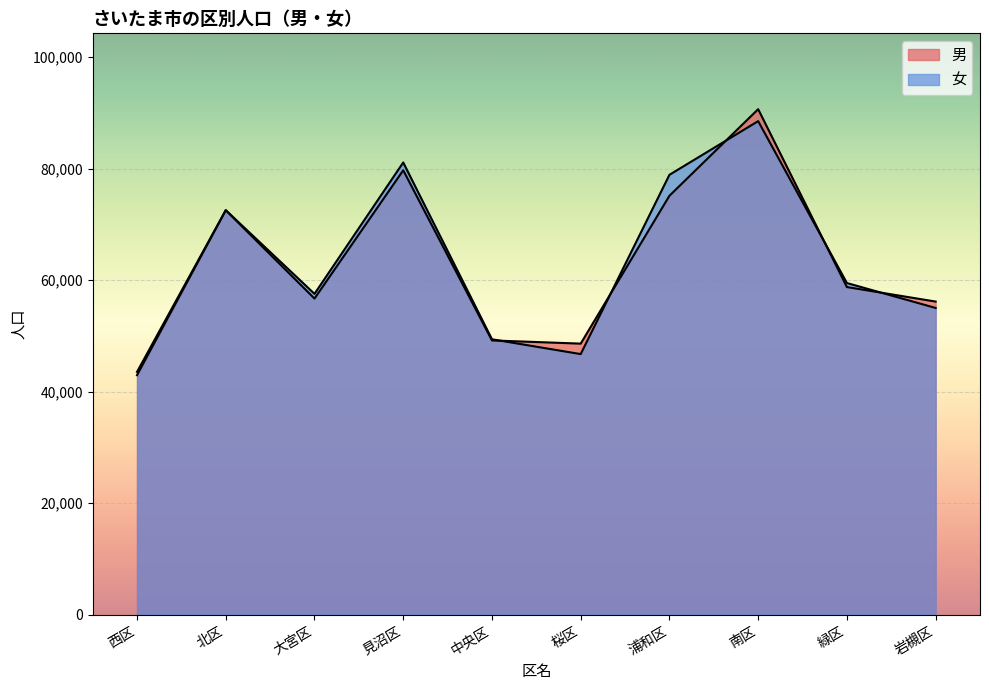

In 男, how many points are higher than both neighbors (excluding endpoints)?

3